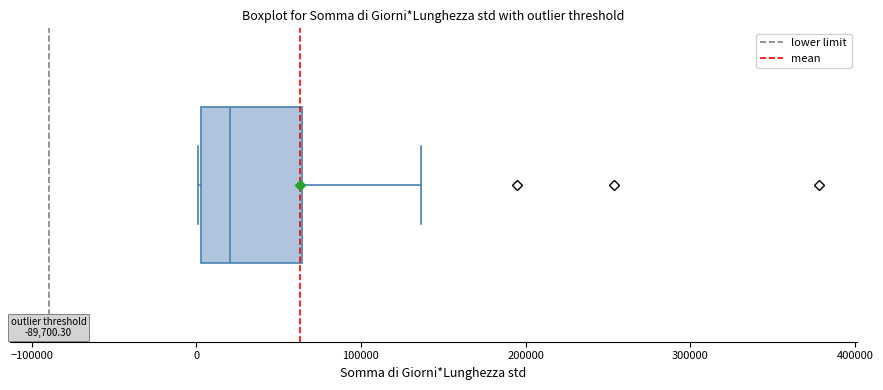

Read this box plot against the x-axis: the position of the median line, the range covered by the box, and the ends of both whiskers. The values are not printed on the chart, so give them approximately, as read against the axis.

median 20000, box 0 to 60000, whiskers 0 to 140000